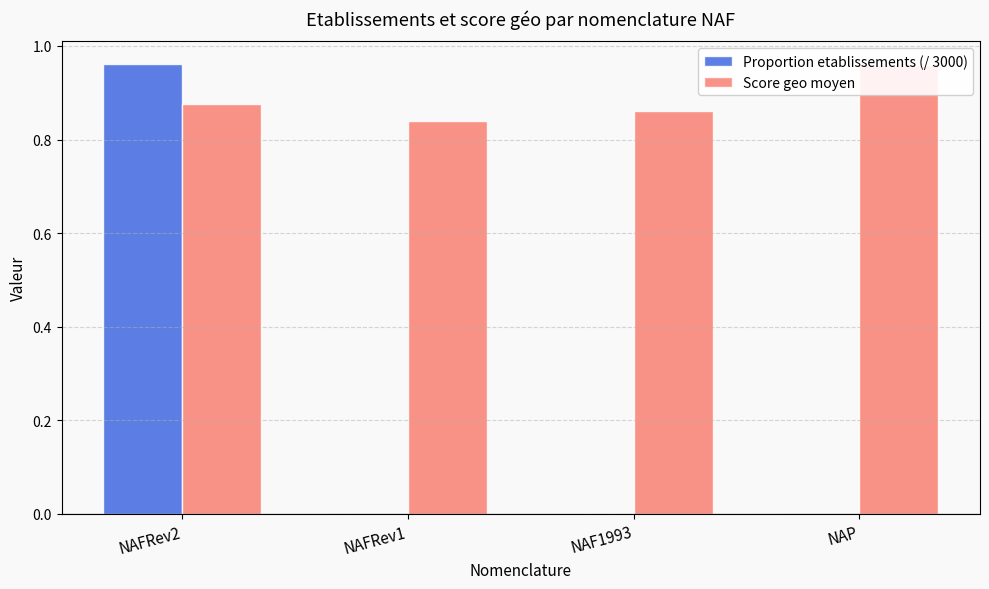

At which label is Proportion etablissements (/ 3000) closest to 0?

NAF1993